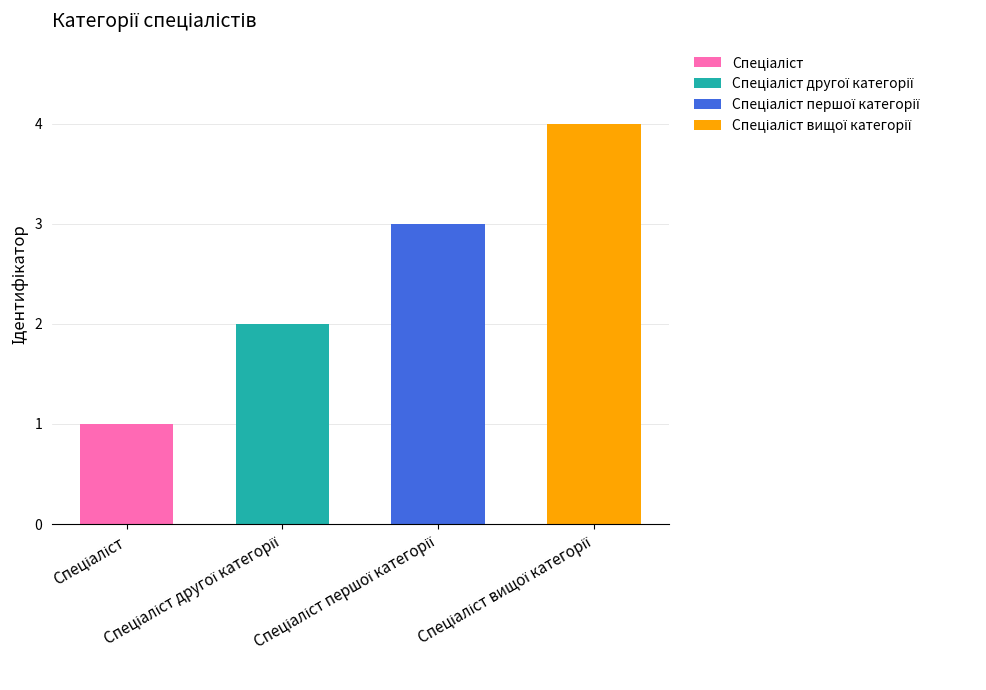

What is the label of the 2nd bar from the left?

Спеціаліст другої категорії